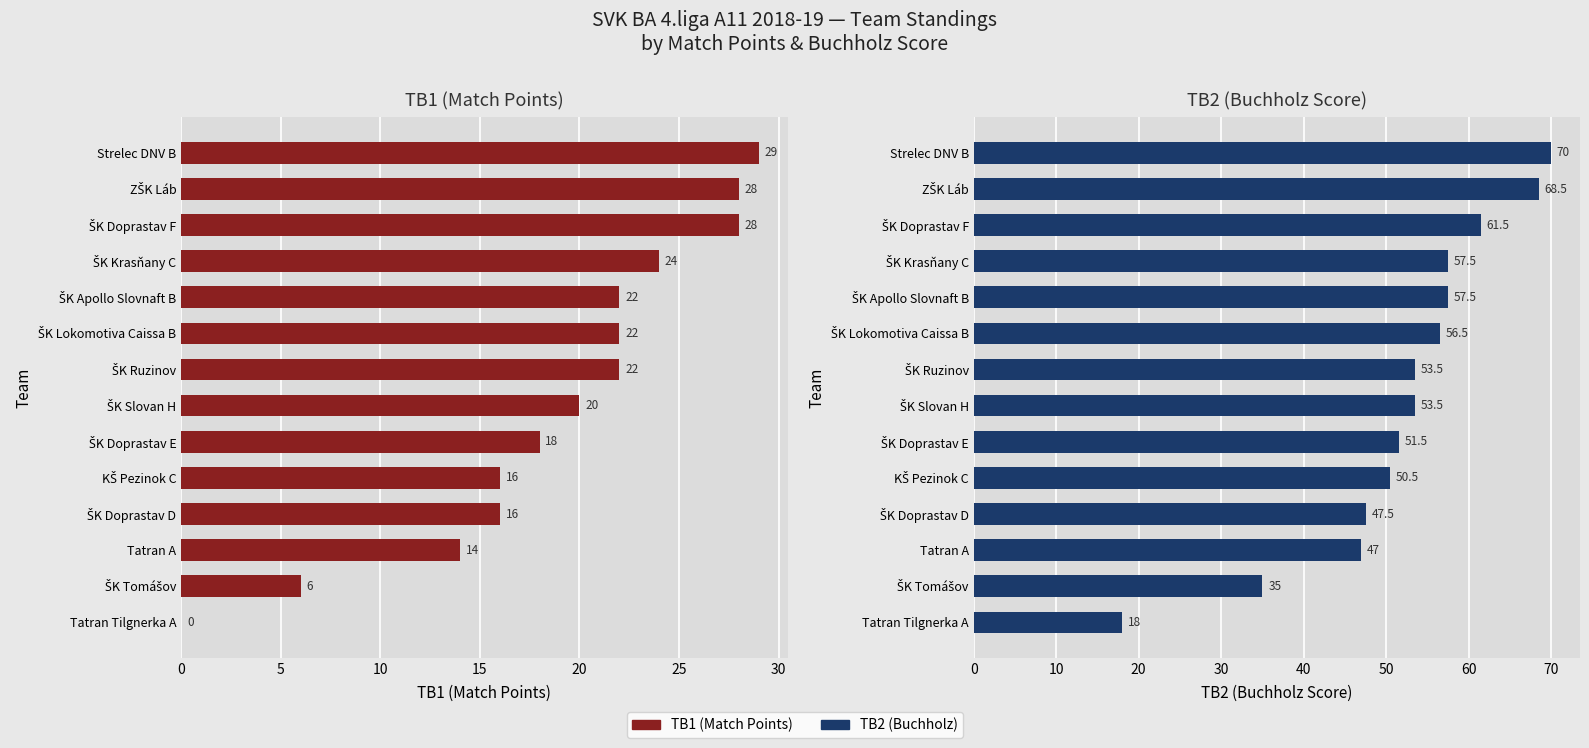

The TB1 (Match Points) series shows 18.0 at ŠK Doprastav E. True or false?

True